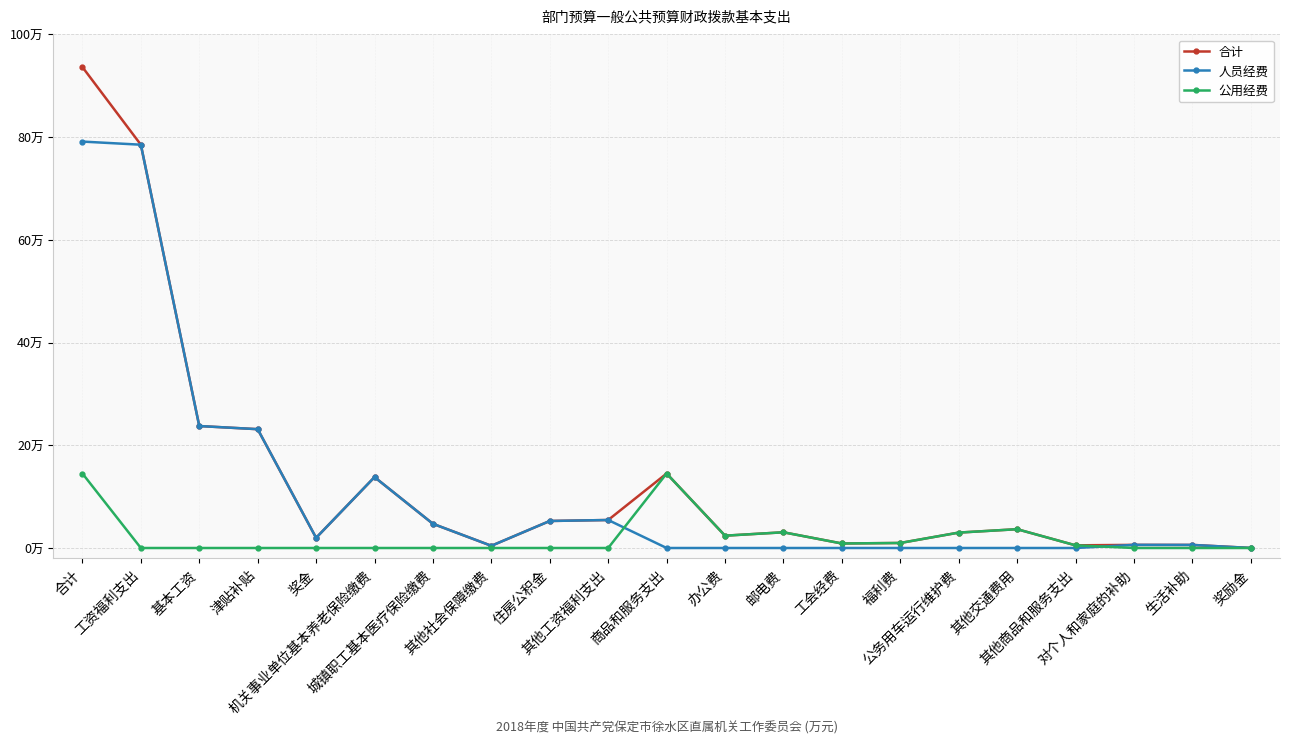

At which label does 公用经费 reach its minimum?

工资福利支出